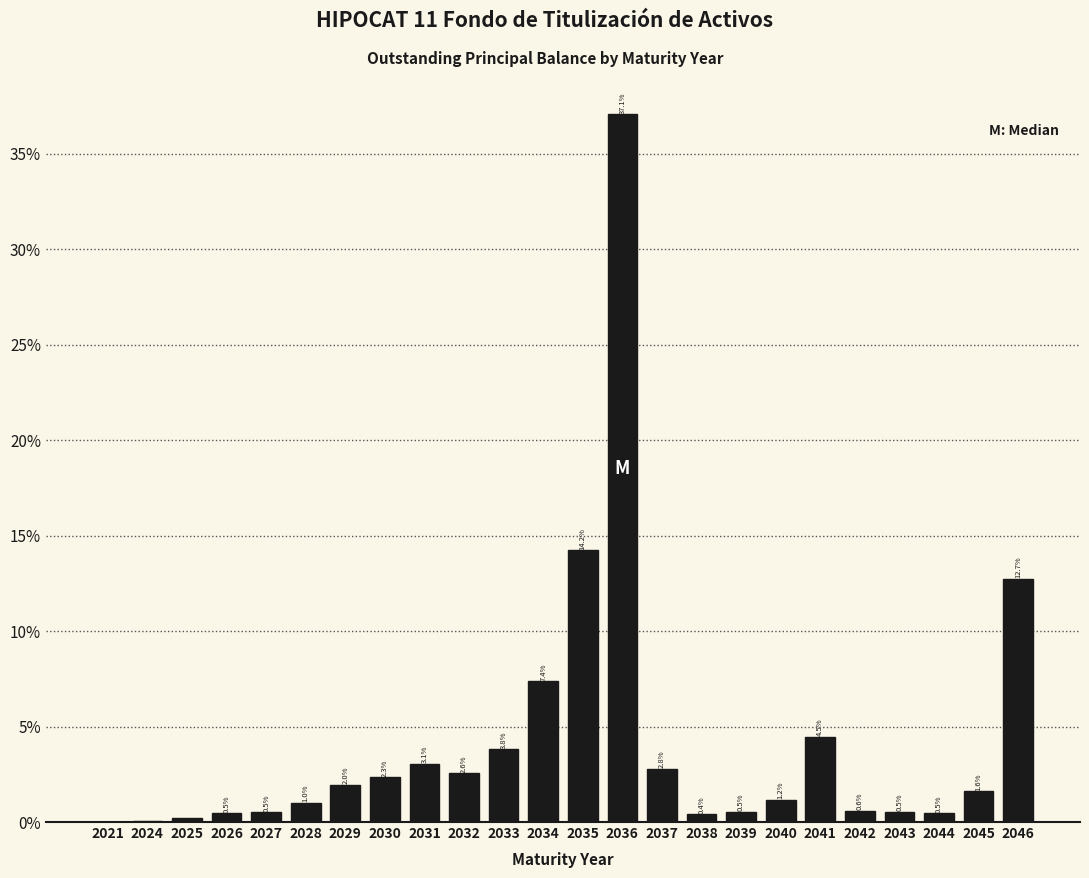

What is the sum of the values at 2038 and 2042?

1.0